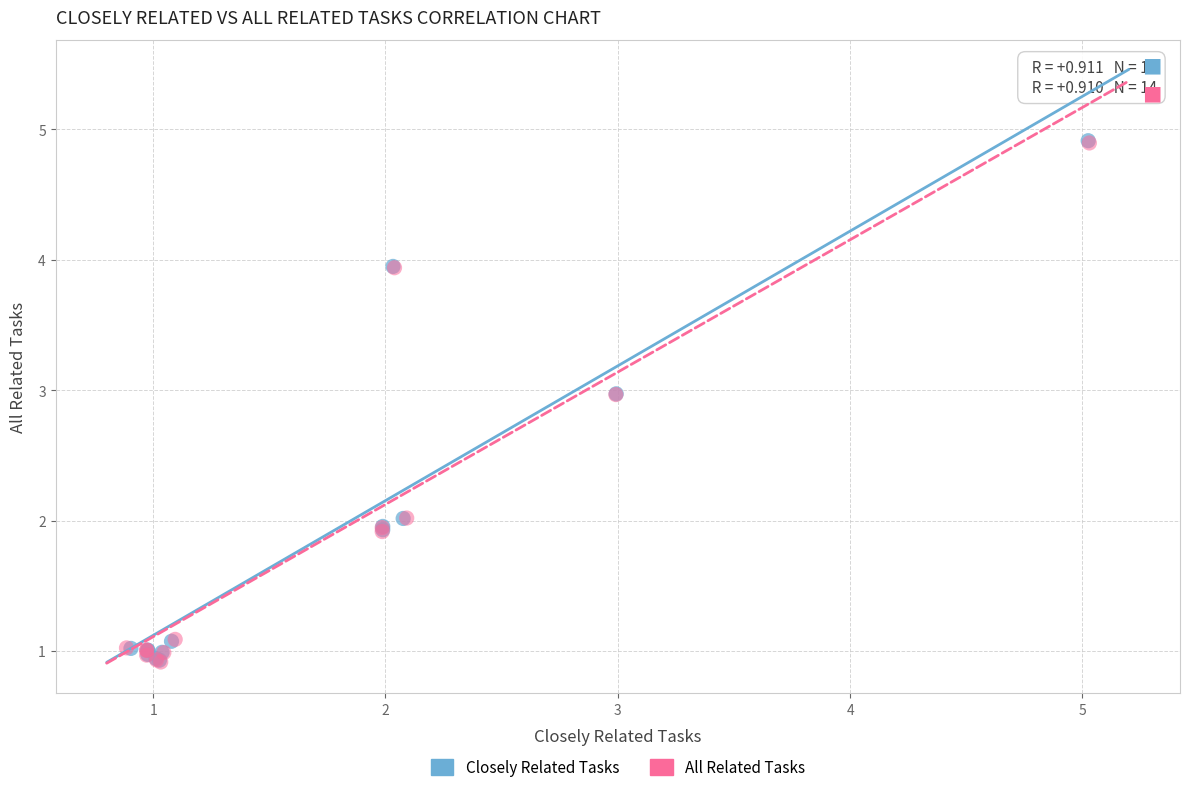

Which series has the widest spread of Y values?

Closely Related Tasks